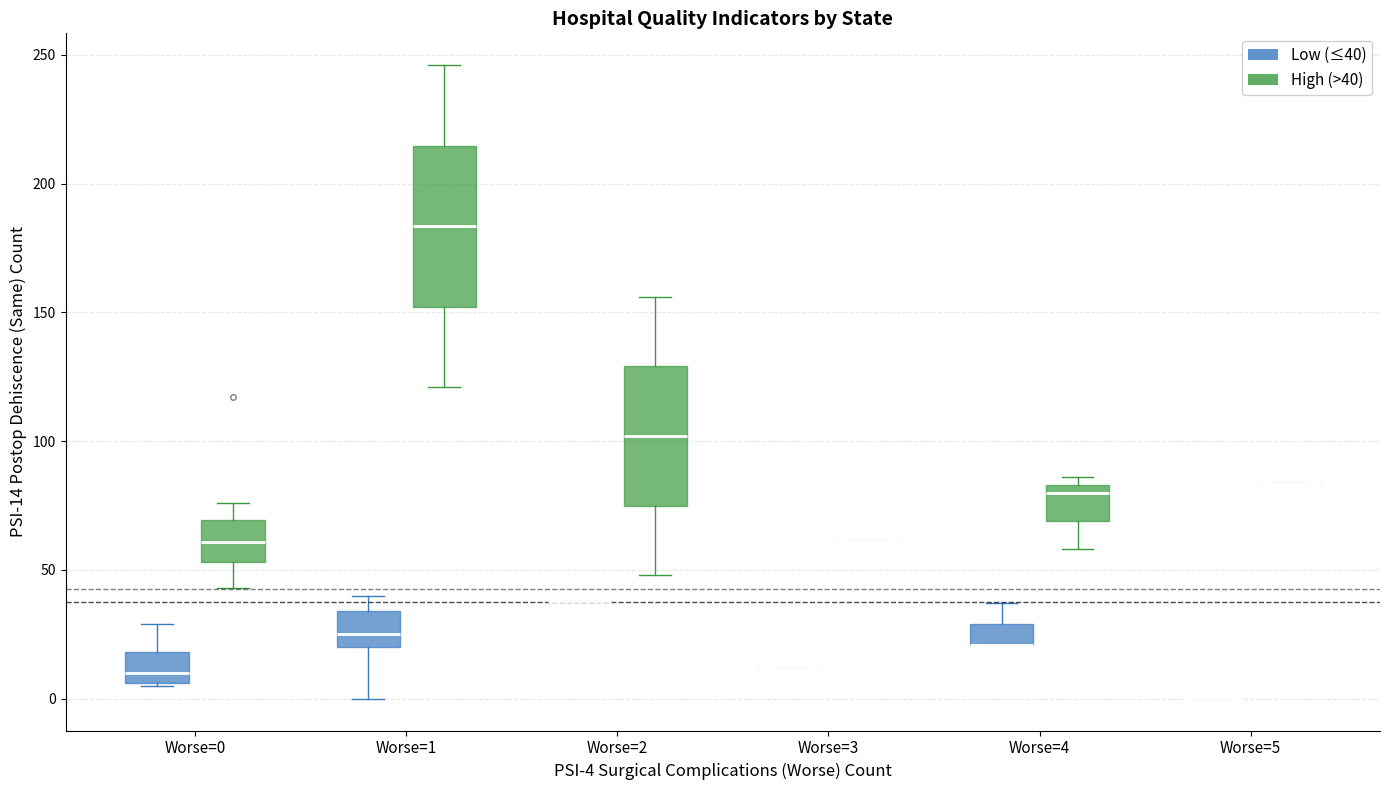

Which box is the tallest, from its lower edge to its upper edge?

Worse=1 (High (>40))